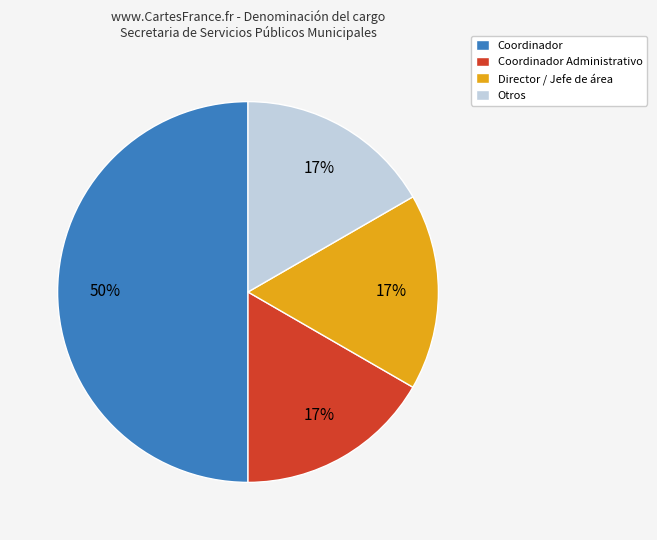

Which has a higher value, Coordinador or Director / Jefe de área?

Coordinador